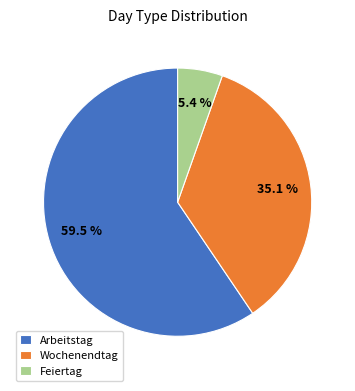

Combined, do Feiertag and Wochenendtag account for over 50%?

No